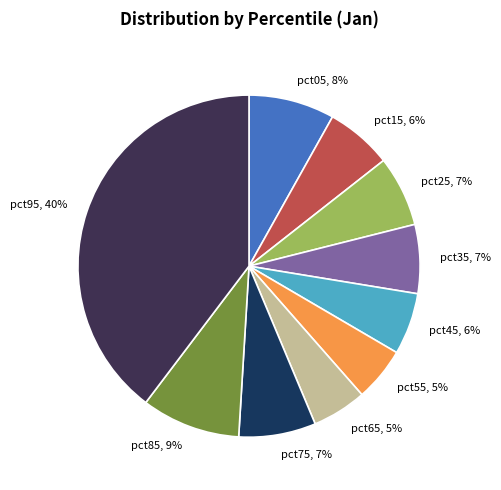

Which slice is the largest?

pct95